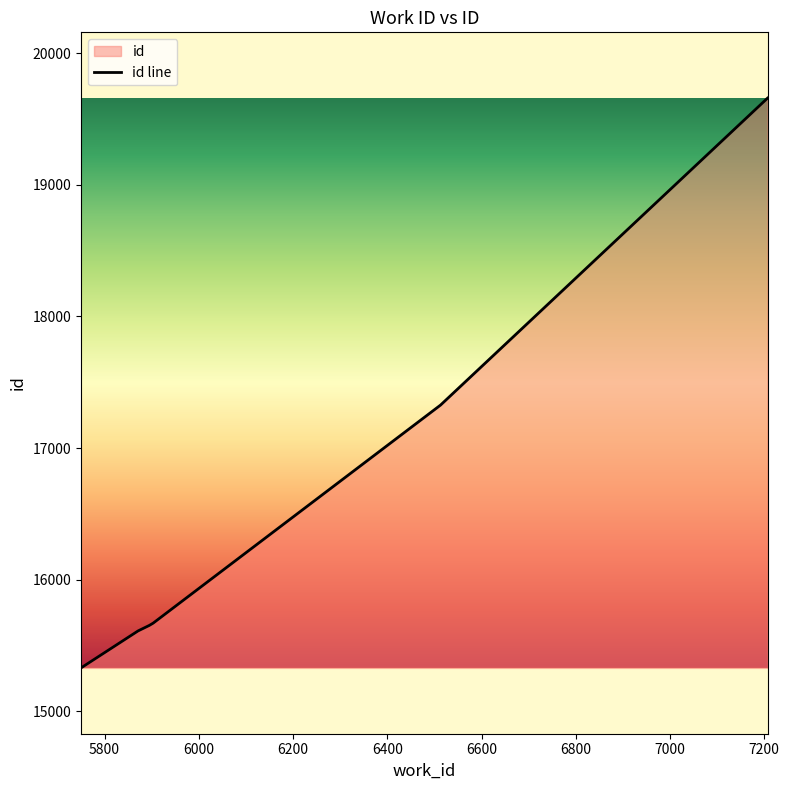

What is the change in value from 5903 to 7207?

+3989